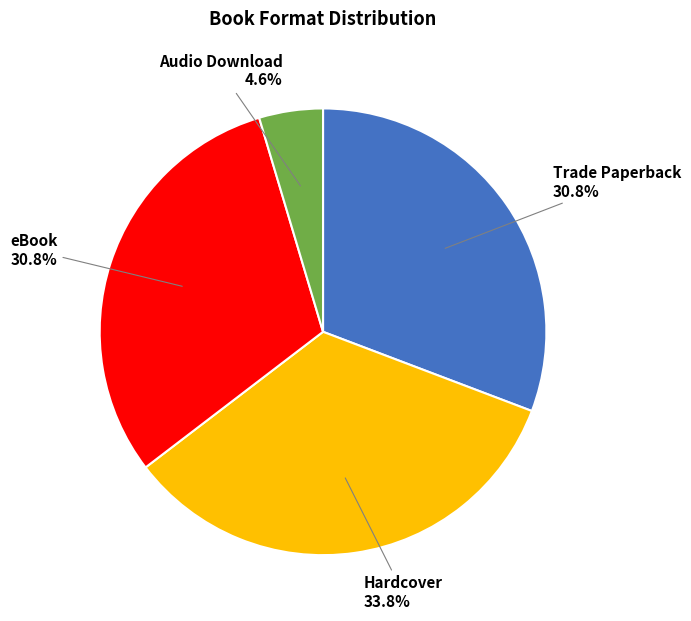

What percentage is the Trade Paperback slice, to the nearest percent?

31%